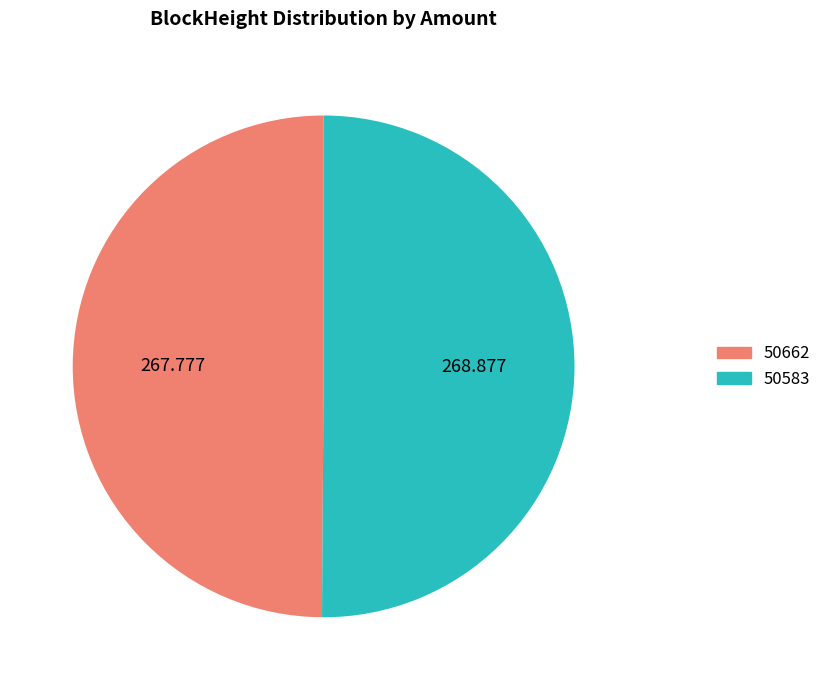

True or false: 50583 accounts for 99% of the total.

False